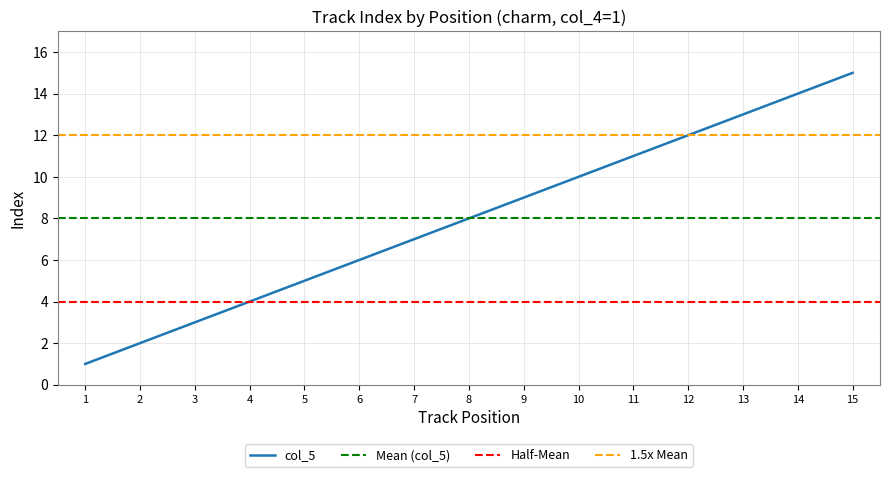

Reading left to right, transcribe all the data shown in this chart.

1	2	3	4	5	6	7	8	9	10	11	12	13	14	15